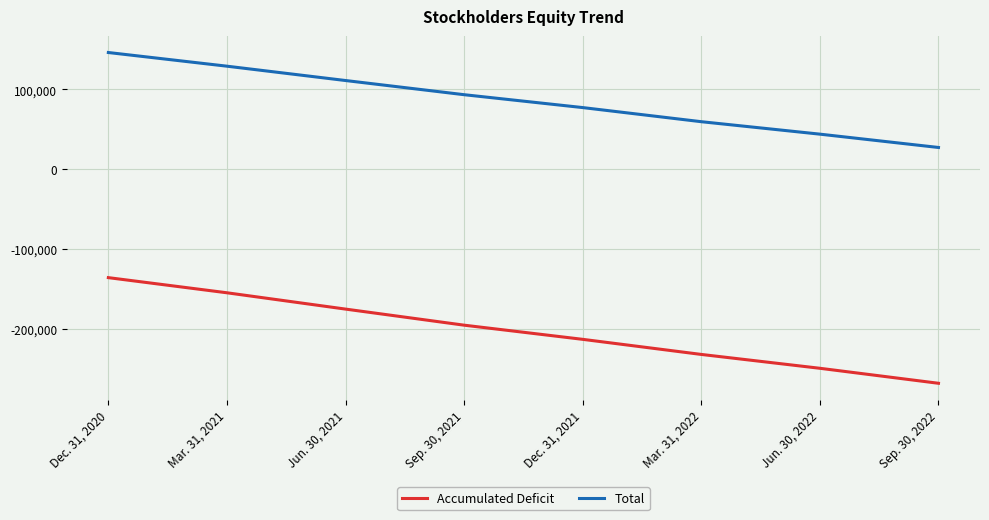

What are all the series names shown in the legend?

Accumulated Deficit, Total